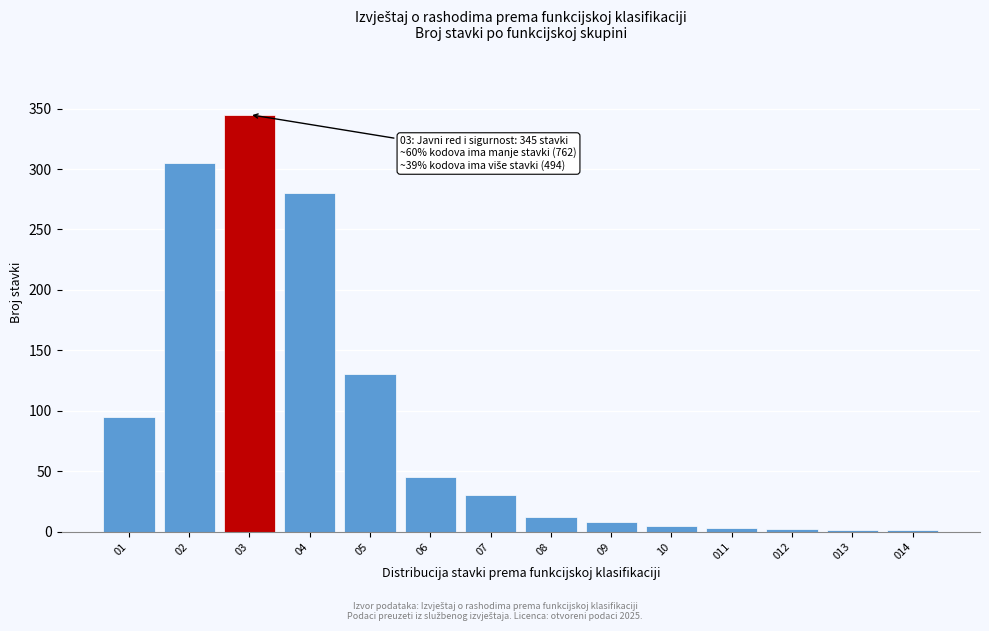

True or false: the data shows 3 at 011.

True